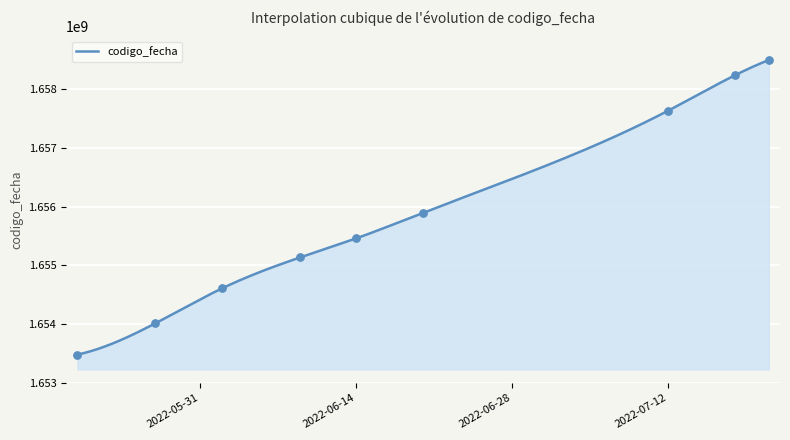

What is the change in value from 2022-05-27 to 2022-07-18?

+4230515